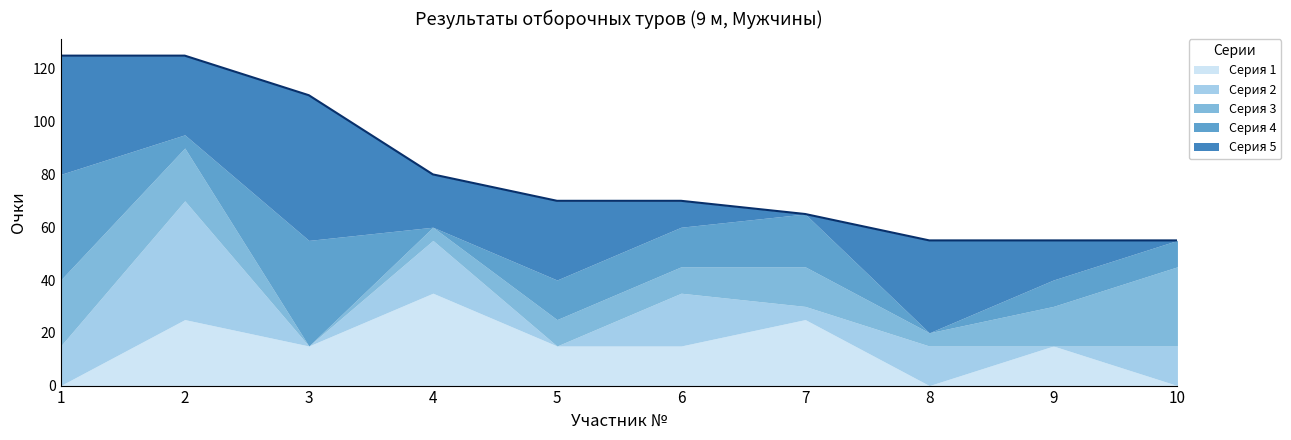

The Серия 2 series shows 0 at 3. True or false?

True